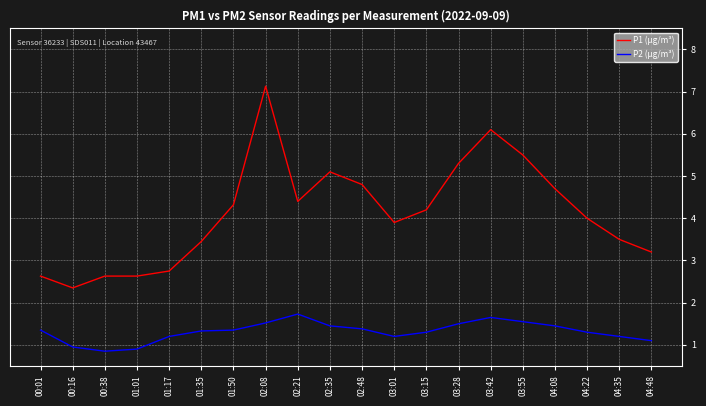

At which label does P1 (µg/m³) reach its peak?

02:08